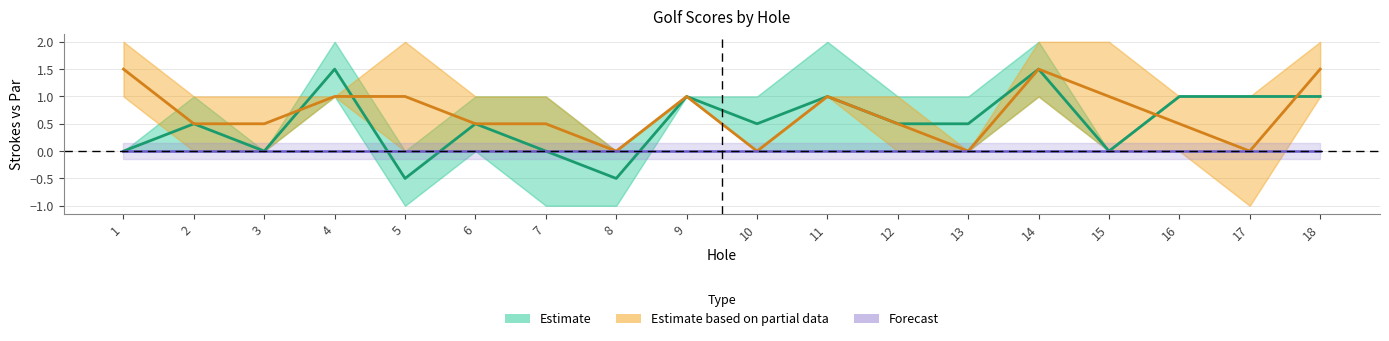

What is the value of the Estimate point at the 10th from the left?

0.5